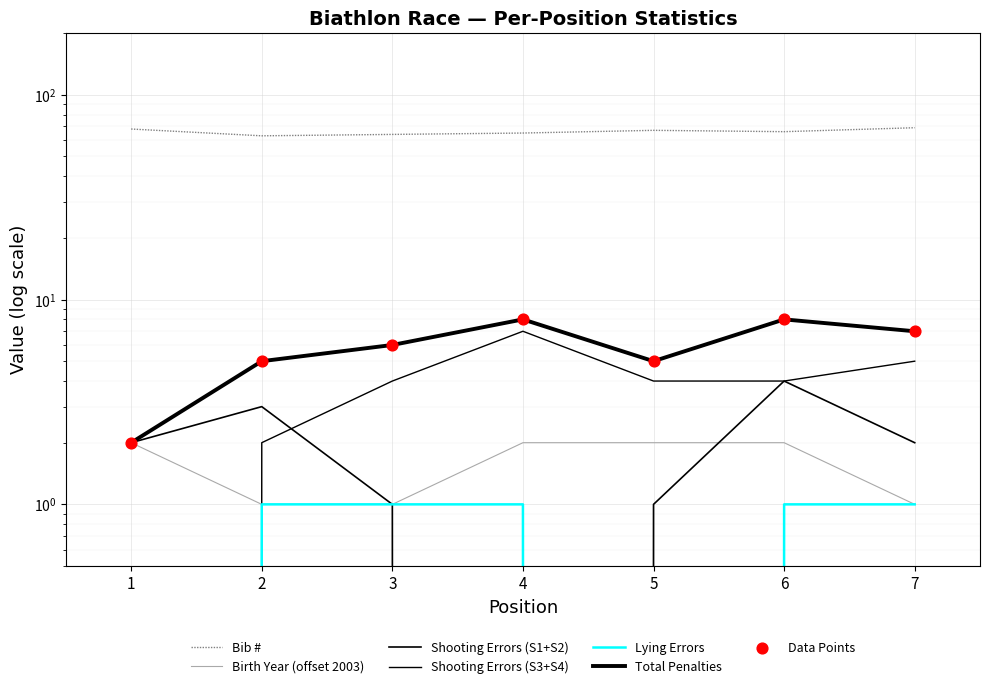

Which series contains the lowest Y value?

Shooting Errors (S1+S2)